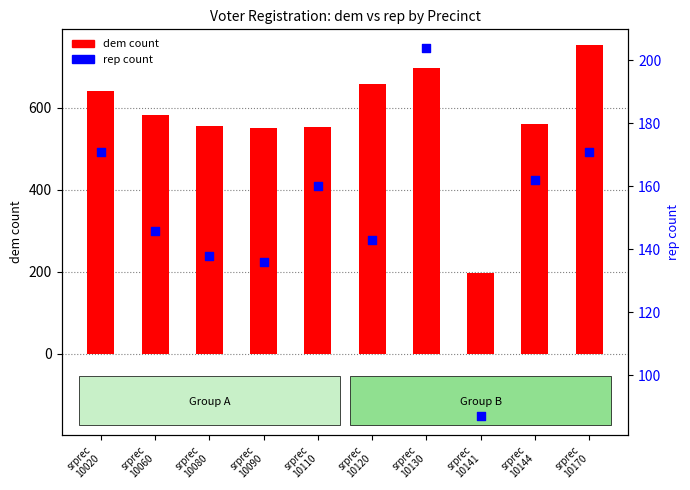

What are all the series names shown in the legend?

dem, rep